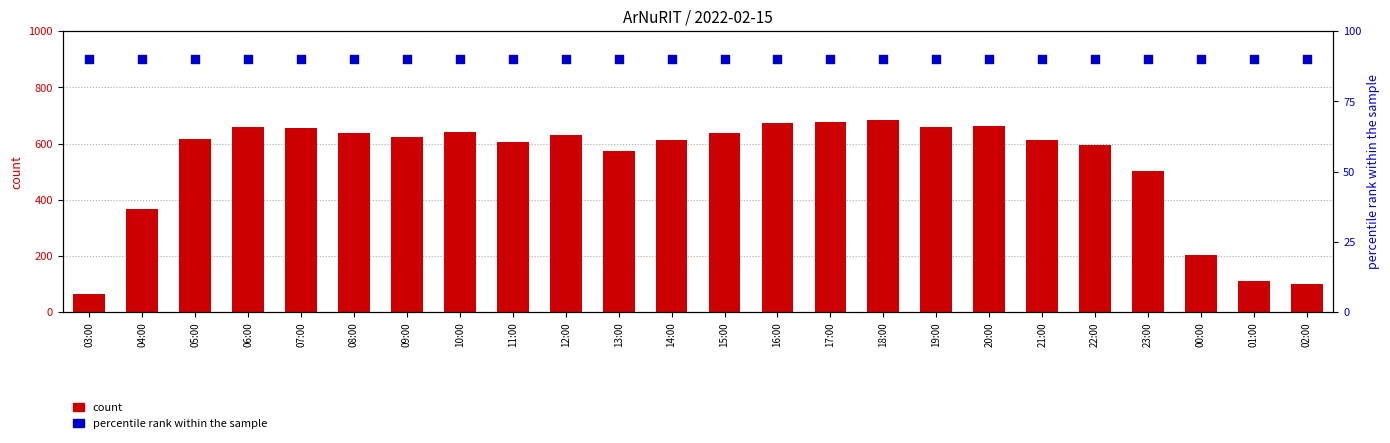

Which series contains the highest Y value?

count